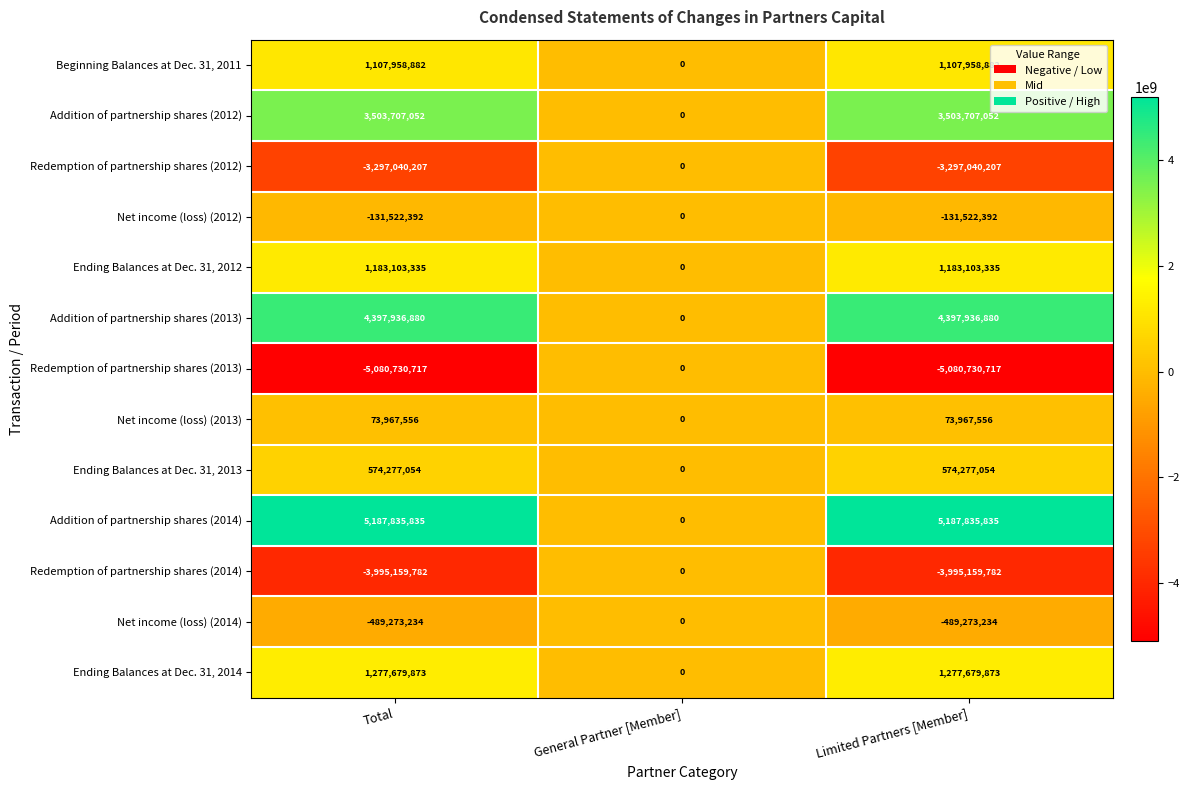

What is the difference between the highest and lowest values at Limited Partners [Member]?

10268566552